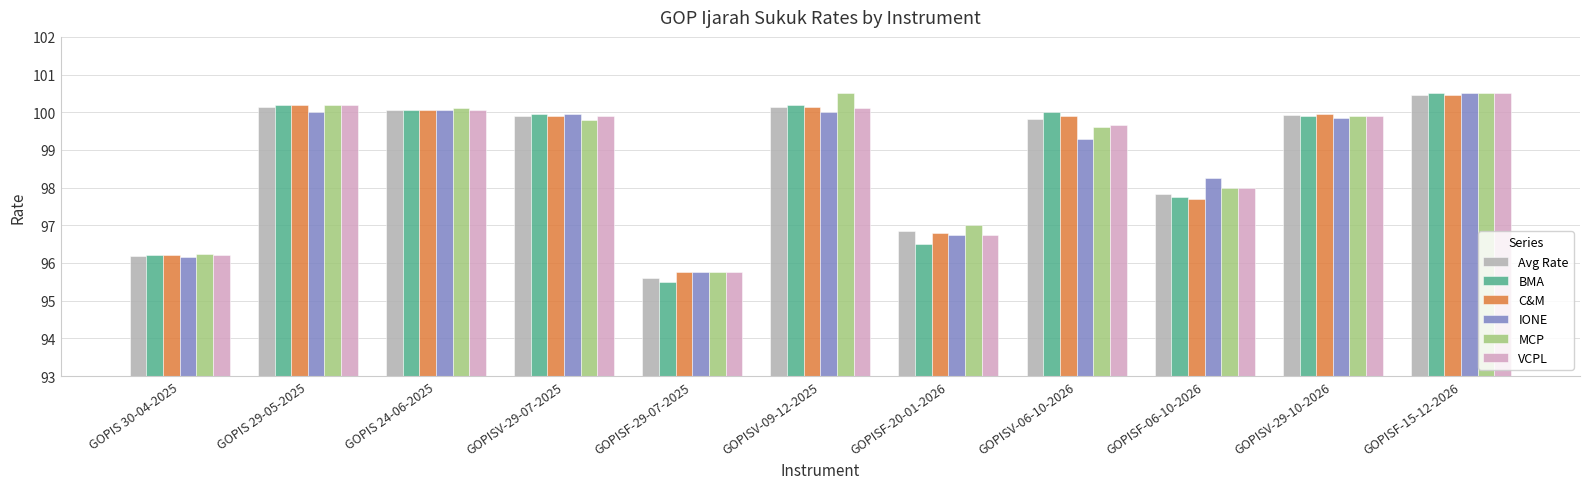

What is the average value of the C&M series?

98.8